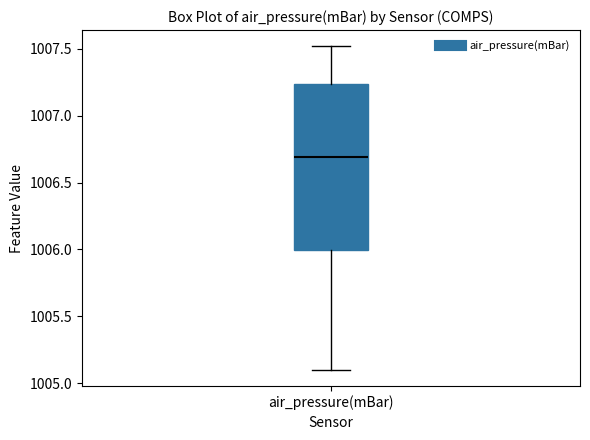

Read this box plot against the y-axis: the position of the median line, the range covered by the box, and the ends of both whiskers. The values are not printed on the chart, so give them approximately, as read against the axis.

median 1006.70, box 1006.00 to 1007.25, whiskers 1005.10 to 1007.50